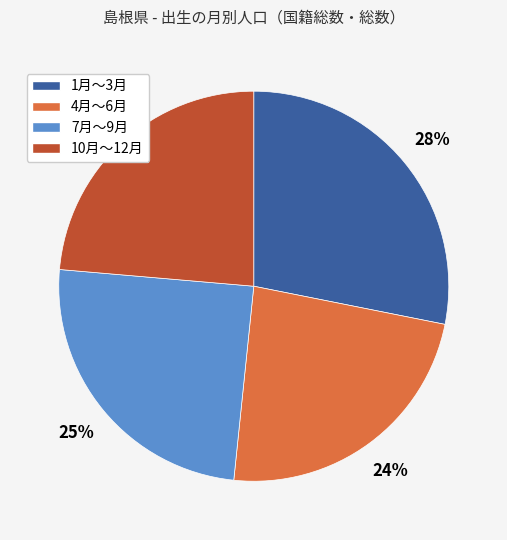

Is the sum of 7月～9月 and 4月～6月 greater than half?

No